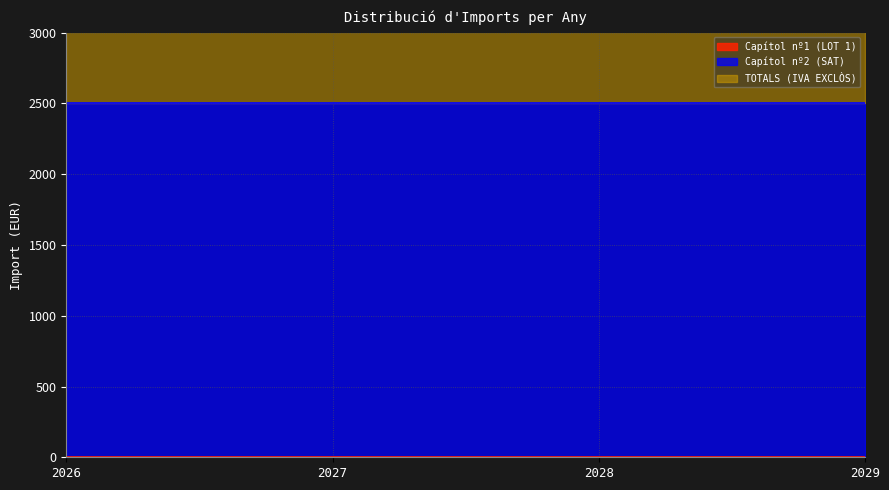

True or false: TOTALS (IVA EXCLÒS) and Capítol nº1 (LOT 1) cross at least once.

False